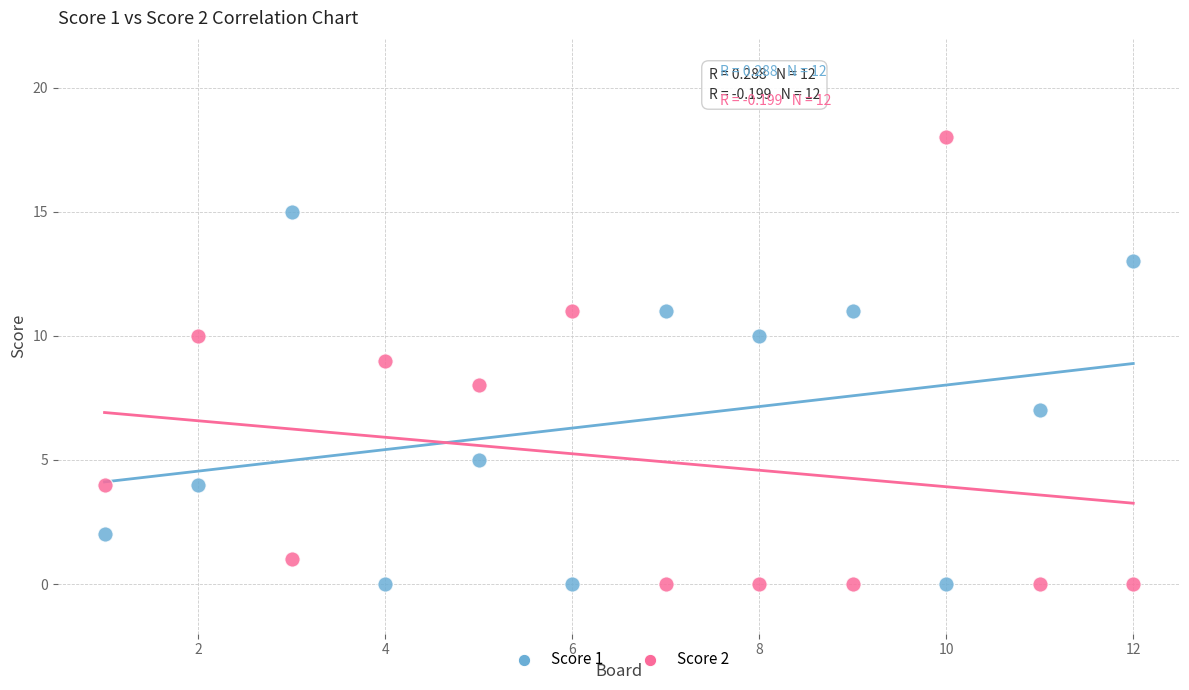

Which series has the widest spread of Y values?

Score 2